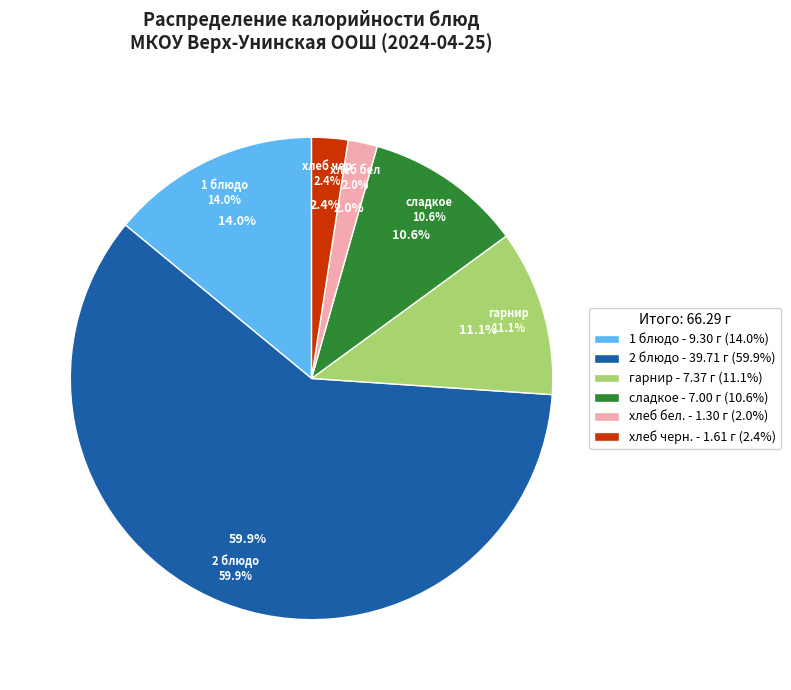

To the nearest percent, what is the difference between the largest and smallest slice percentages?

58%